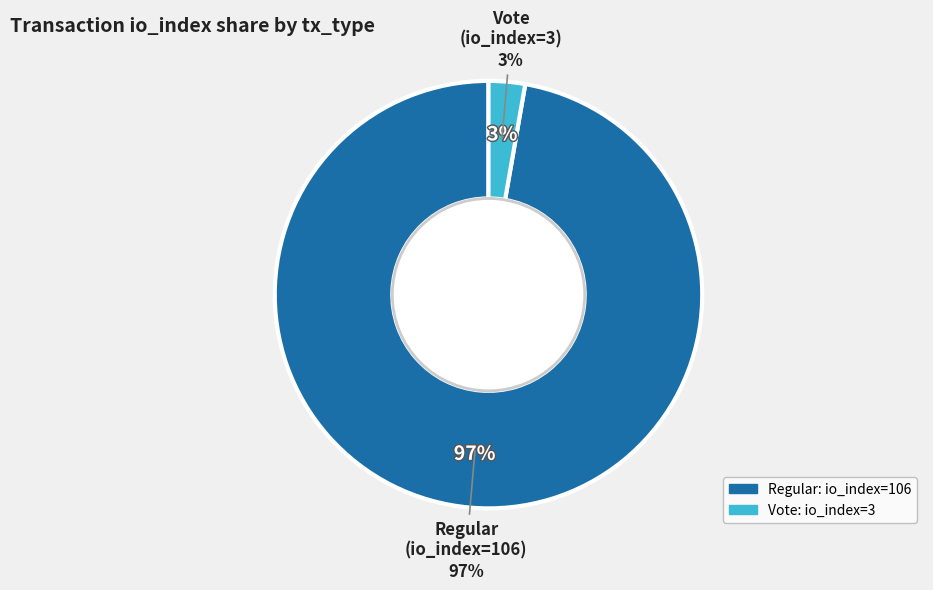

Which has a higher value, Regular (io_index=106) or Vote (io_index=3)?

Regular (io_index=106)